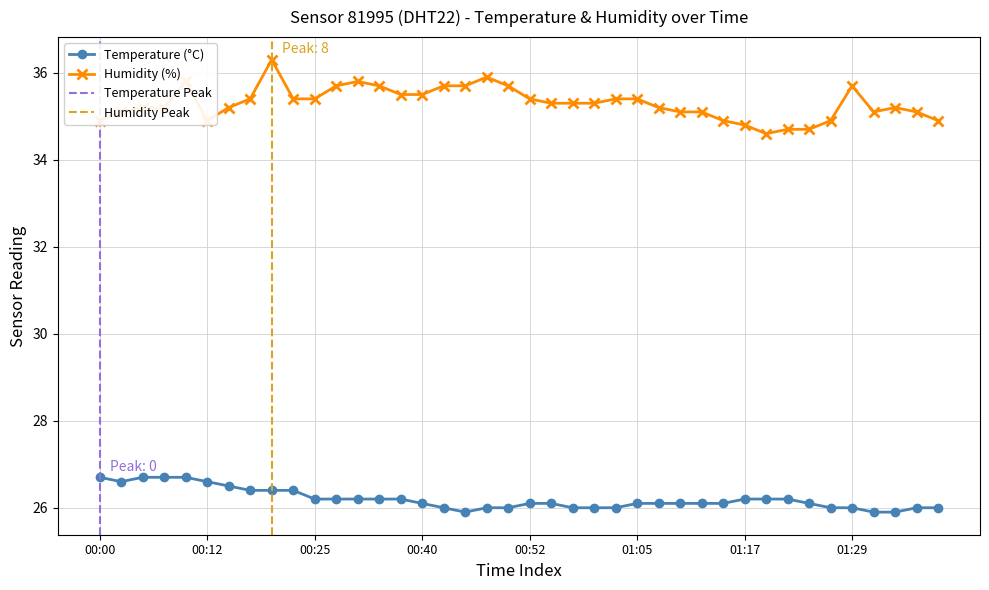

What are all the series names shown in the legend?

temperature, humidity